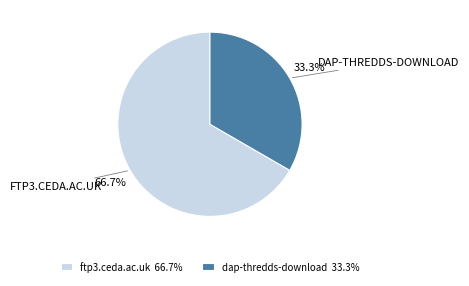

What is the ratio of the value at ftp3.ceda.ac.uk to the value at dap-thredds-download?

2.0